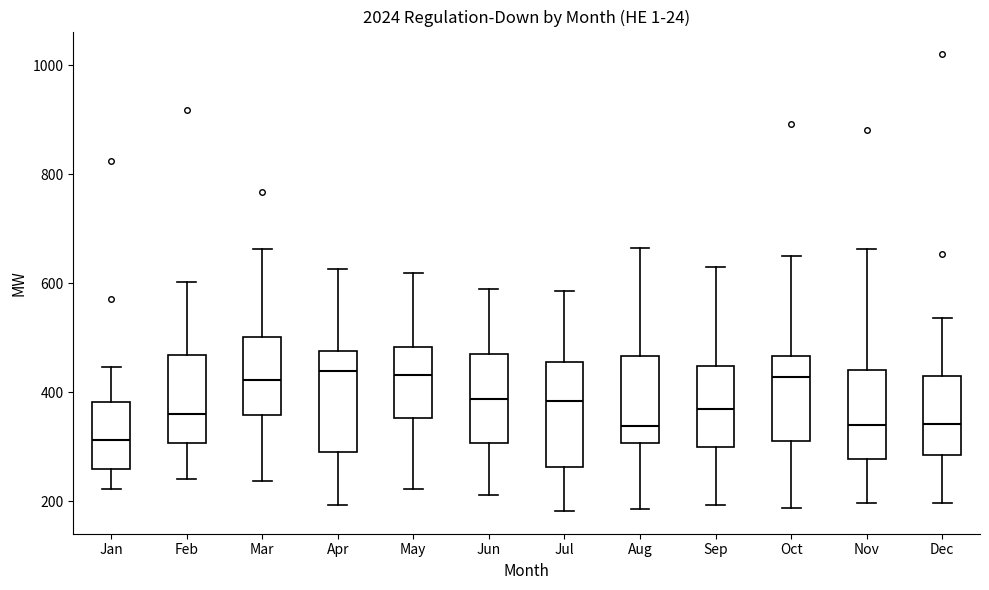

Reading left to right, read every box against the y-axis: the position of its median line, the range the box covers, and the ends of its whiskers. The values are not printed on the chart, so give them approximately, as read against the axis.

Jan: median 320, box 260 to 380, whiskers 220 to 440
Feb: median 360, box 300 to 460, whiskers 240 to 600
Mar: median 420, box 360 to 500, whiskers 240 to 660
Apr: median 440, box 280 to 480, whiskers 200 to 620
May: median 440, box 360 to 480, whiskers 220 to 620
Jun: median 380, box 300 to 460, whiskers 220 to 600
Jul: median 380, box 260 to 460, whiskers 180 to 580
Aug: median 340, box 300 to 460, whiskers 180 to 660
Sep: median 360, box 300 to 440, whiskers 200 to 620
Oct: median 420, box 320 to 460, whiskers 180 to 660
Nov: median 340, box 280 to 440, whiskers 200 to 660
Dec: median 340, box 280 to 420, whiskers 200 to 540